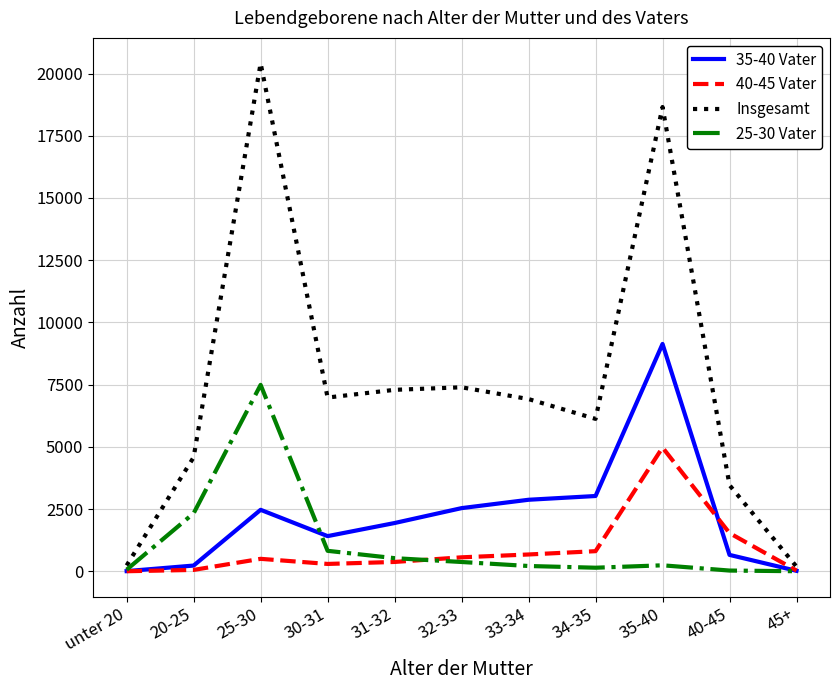

What is the maximum value shown in the chart?

20413